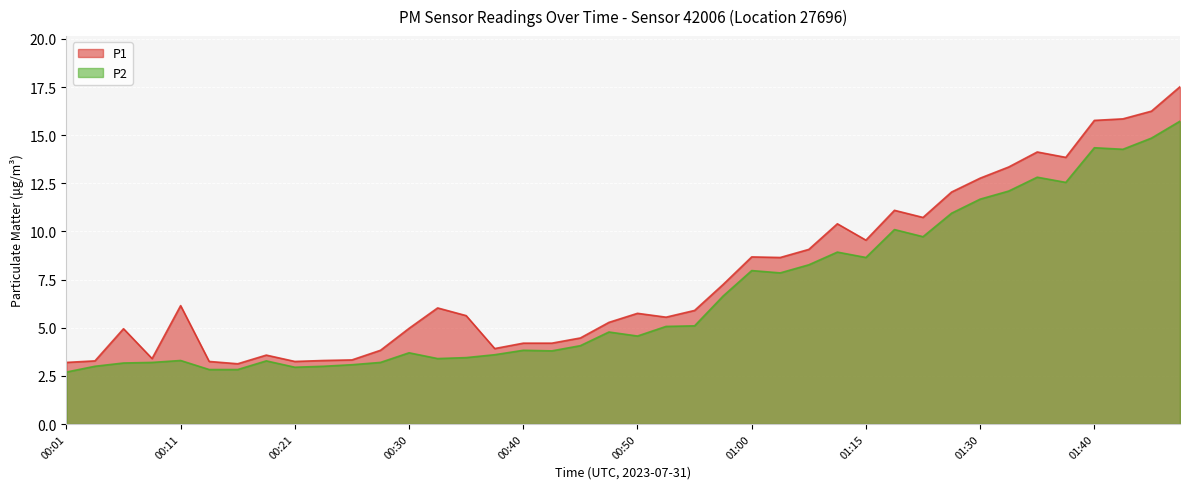

What is the spread (max minus min) of values at 00:18?

0.3